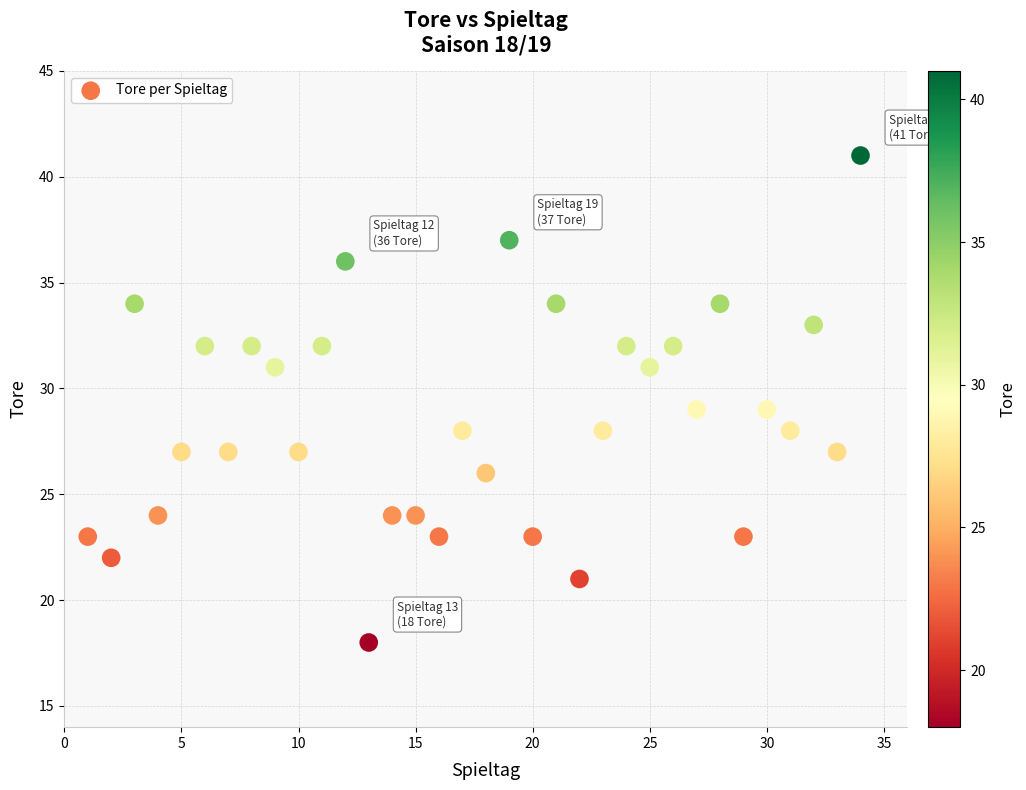

What is the range of Y values (max minus min)?

23